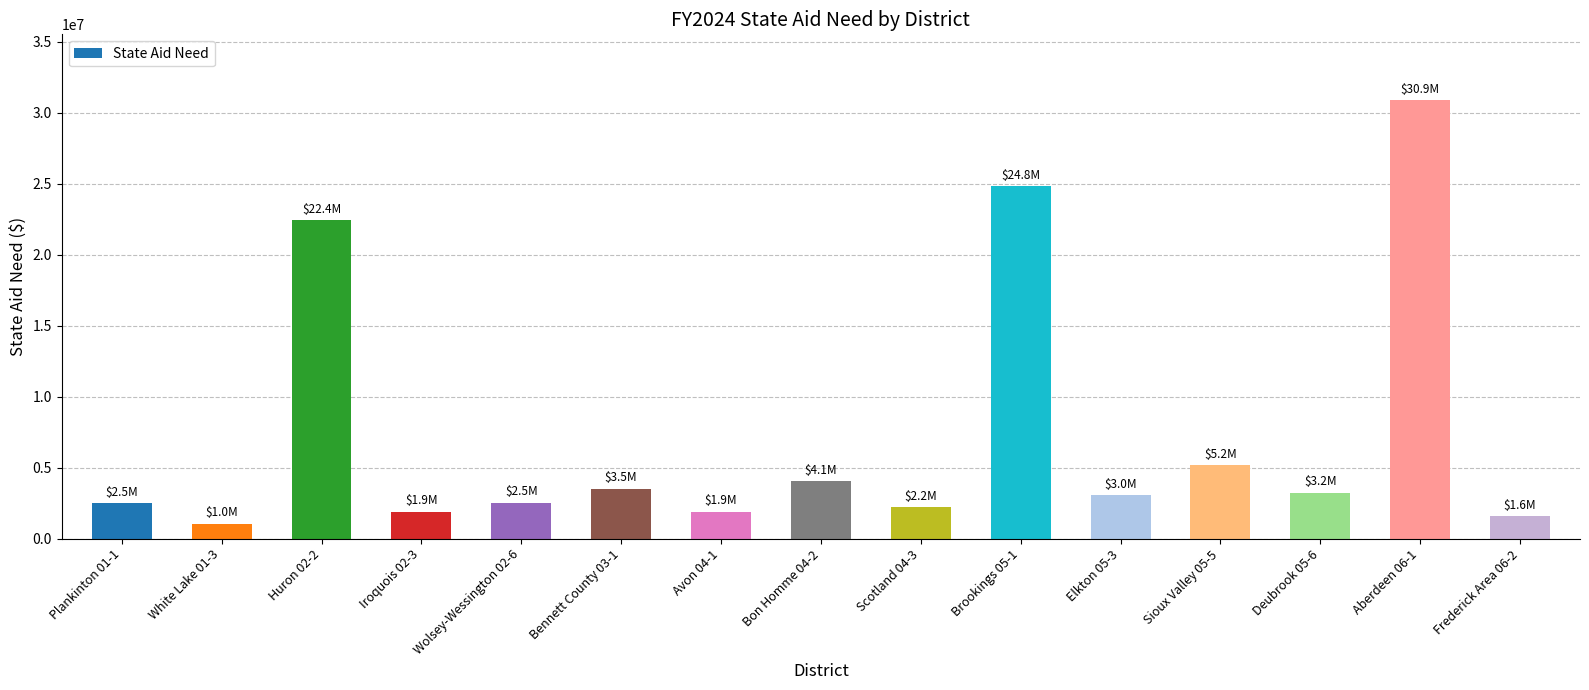

What is the value of the 14th bar from the left?

30886168.2